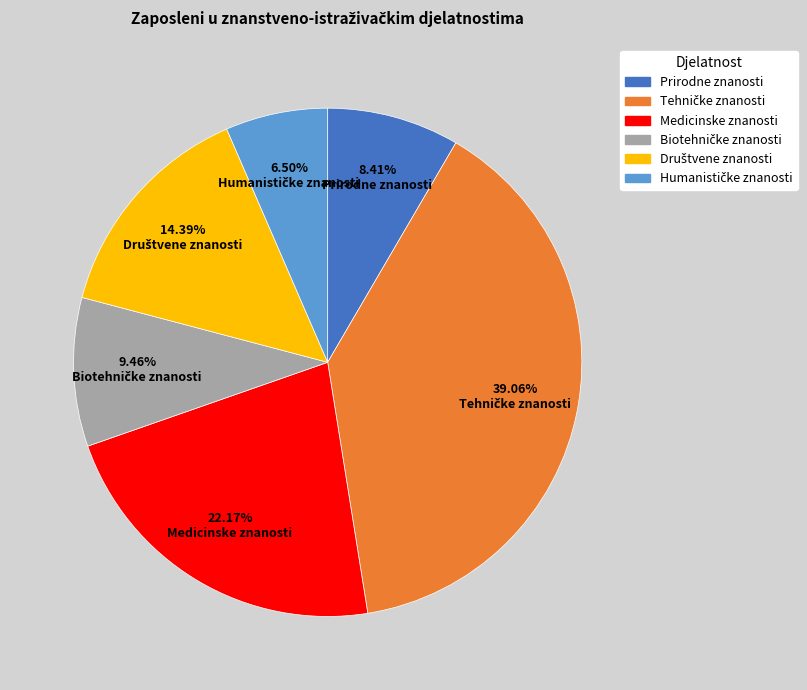

Is Medicinske znanosti the majority of the pie?

No